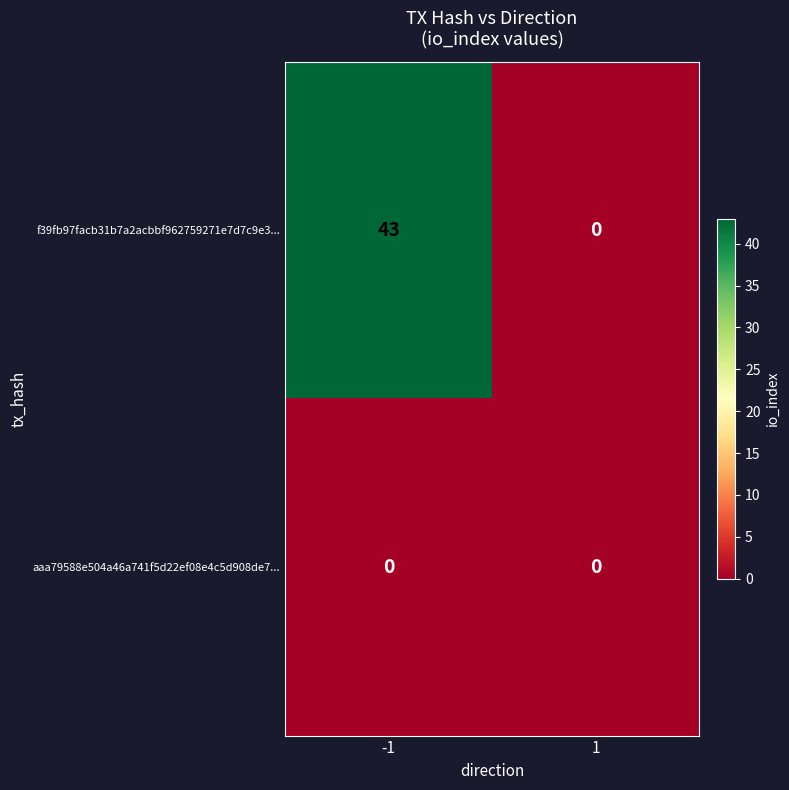

Which series changed the most between -1 and 1?

f39fb97facb31b7a2acbbf962759271e7d7c9e3...